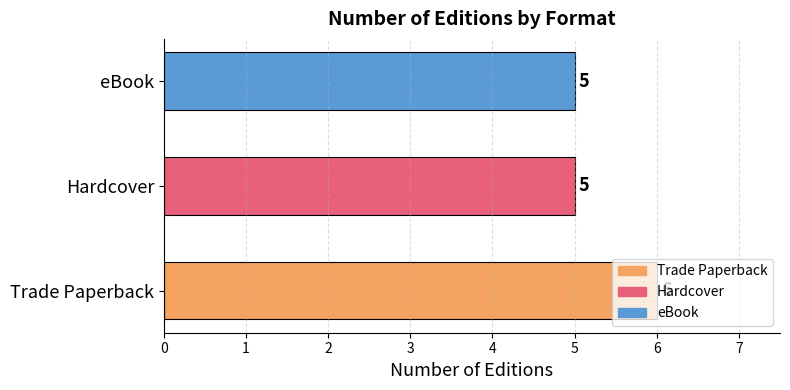

How many bars are there in total?

3